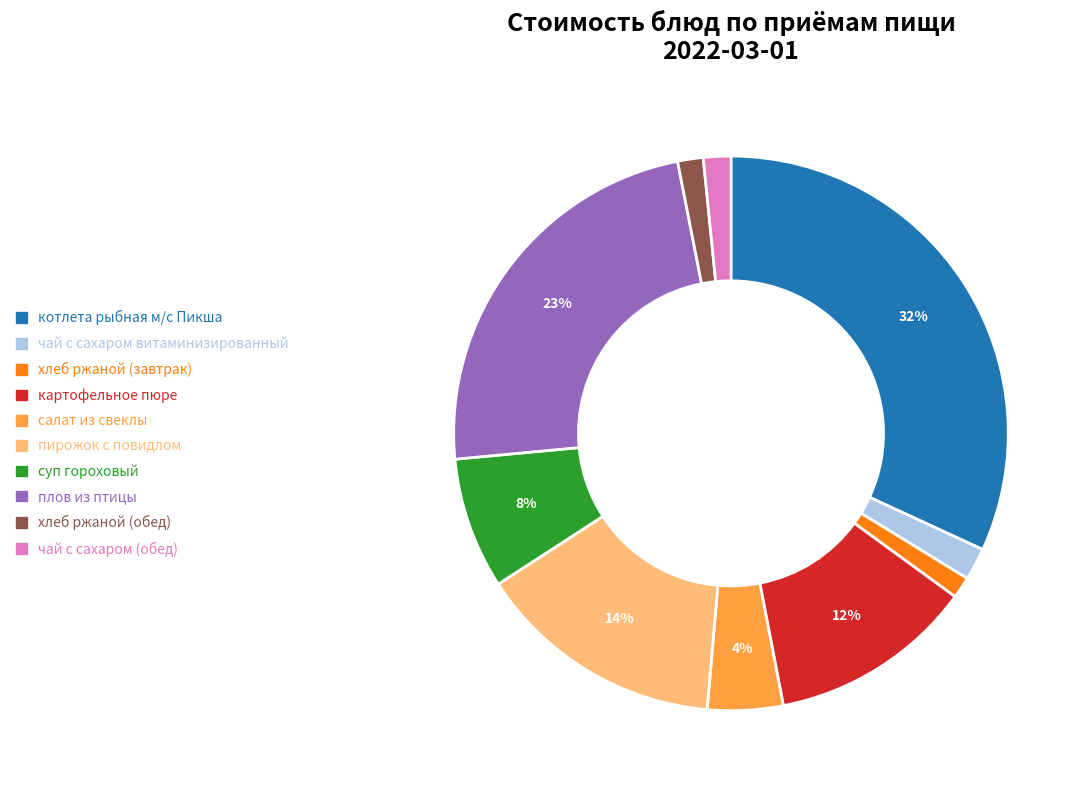

To the nearest percent, what percentage of the pie is чай с сахаром (обед)?

2%